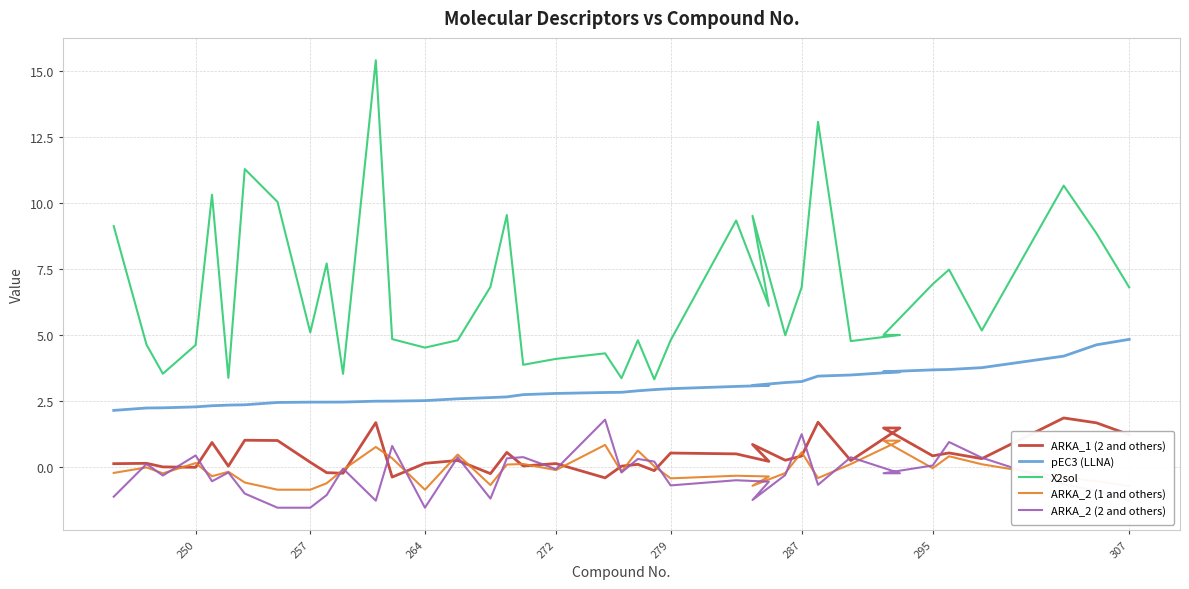

Is the value of ARKA_2 (1 and others) at 28 greater than the value of ARKA_1 (2 and others) at 32?

No